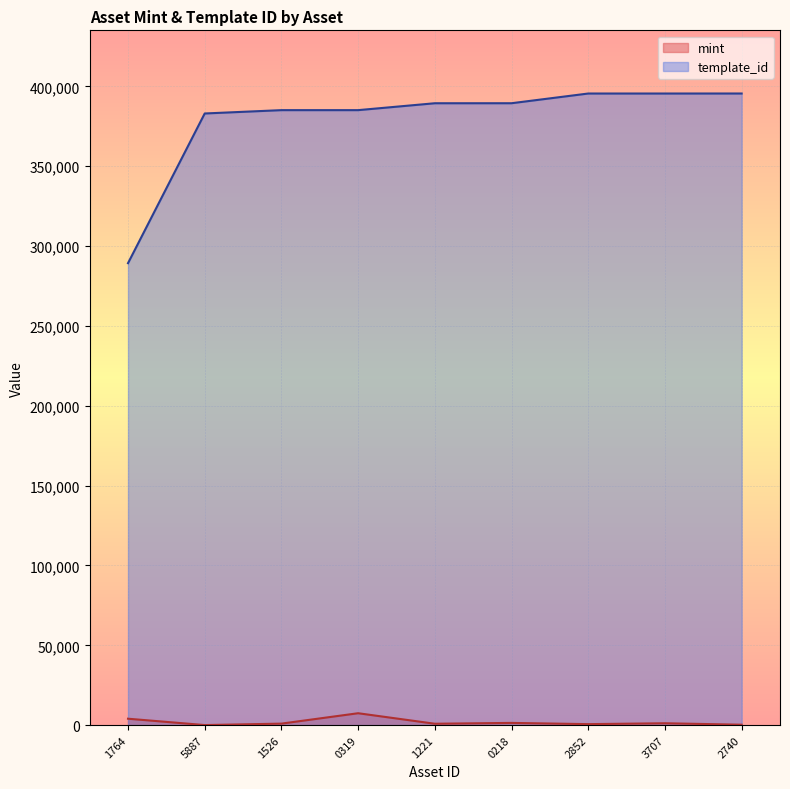

Which series has the largest total across all categories?

template_id